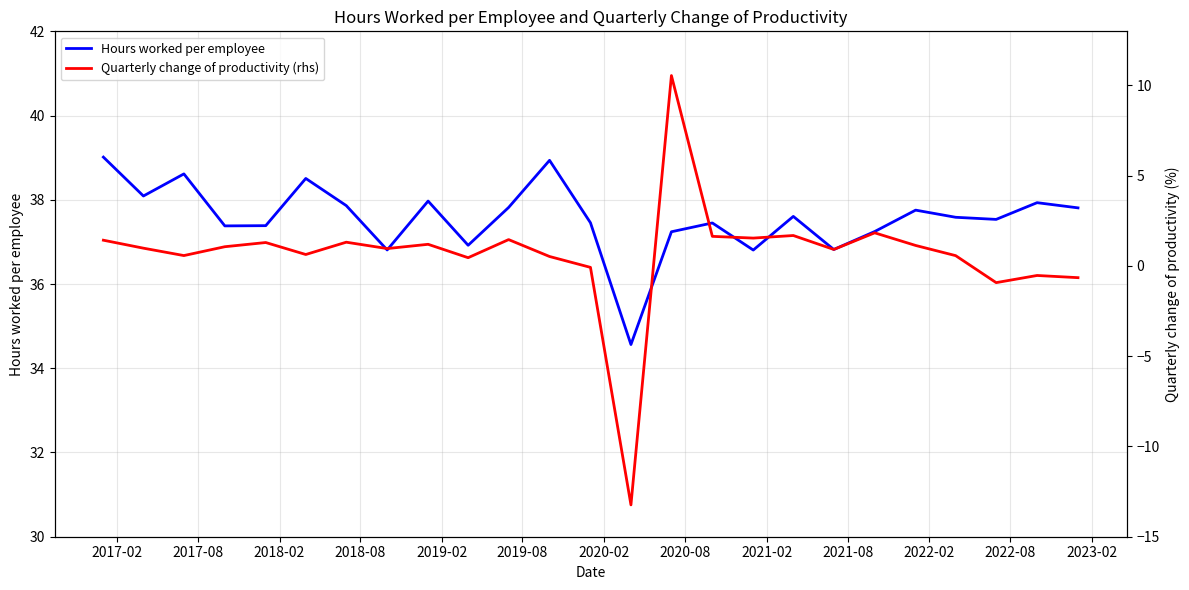

Is this an area chart (filled region under the line)?

No